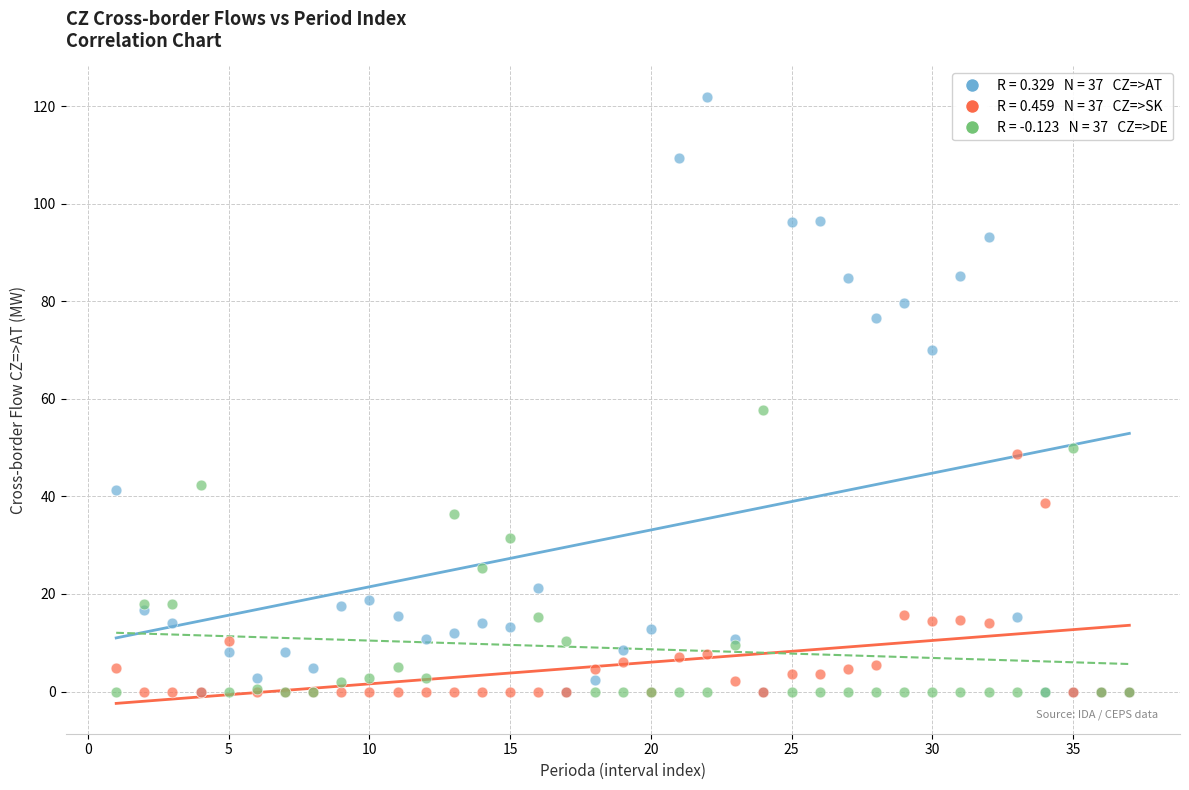

Across all series, what Y value is closest to 60?

57.8